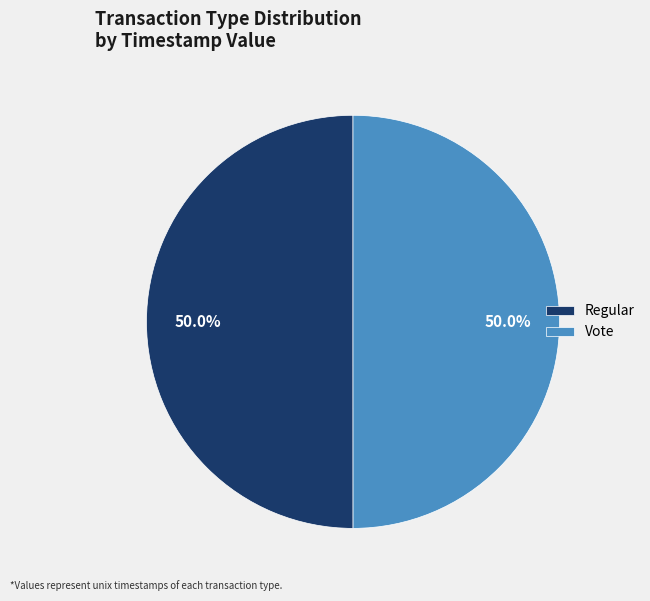

Count the number of slices in the pie.

2